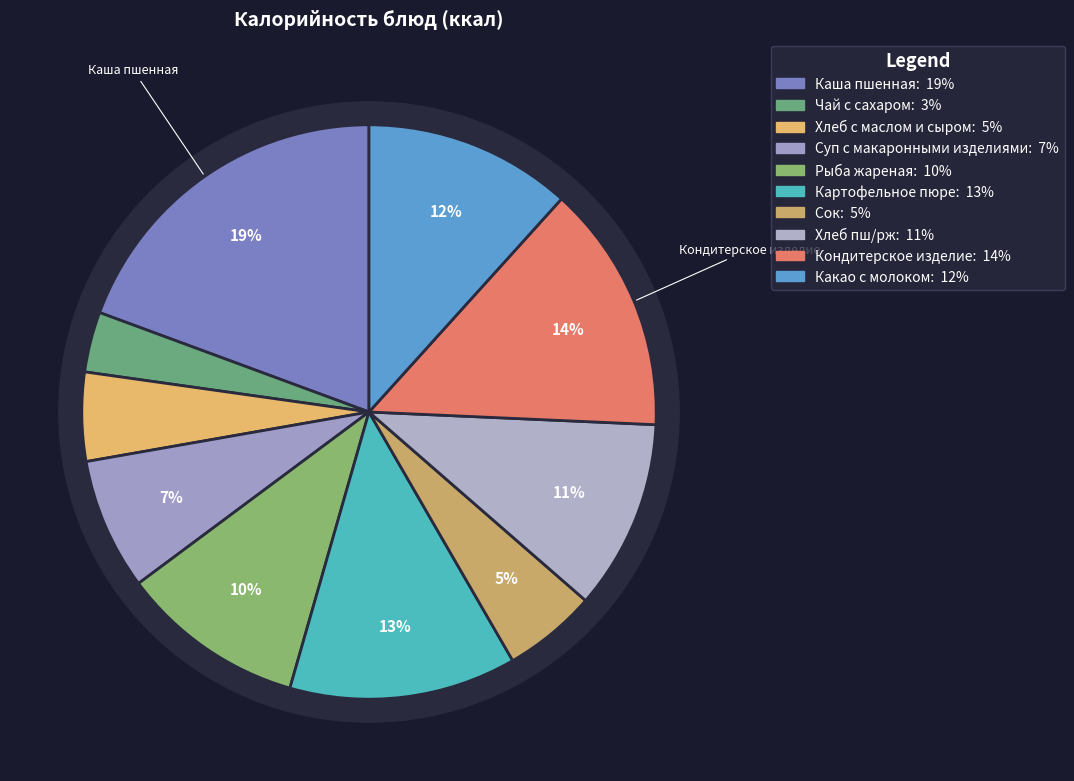

Is it true that Хлеб с маслом и сыром is 5% of the pie?

True